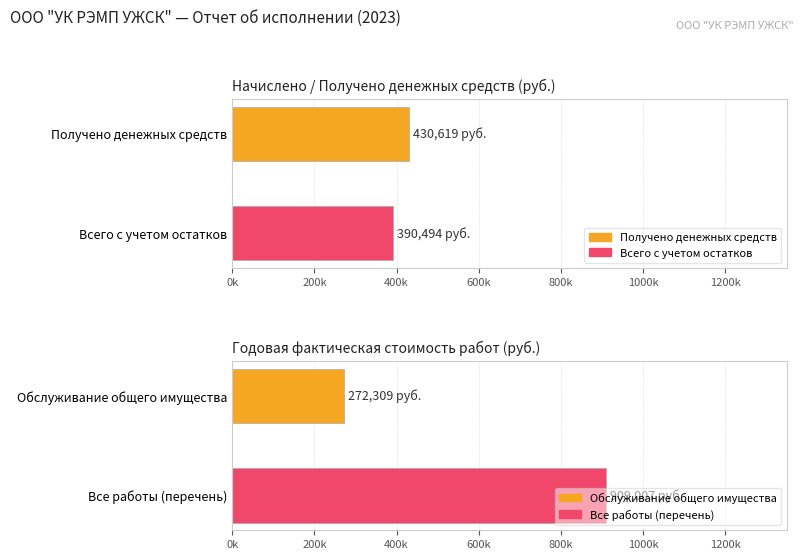

Between Получено денежных средств and Всего денежных средств, which is larger?

Получено денежных средств